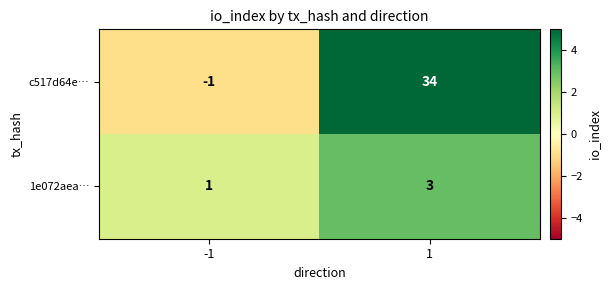

Rank the series at -1 from lowest to highest value.

c517d64e…, 1e072aea…